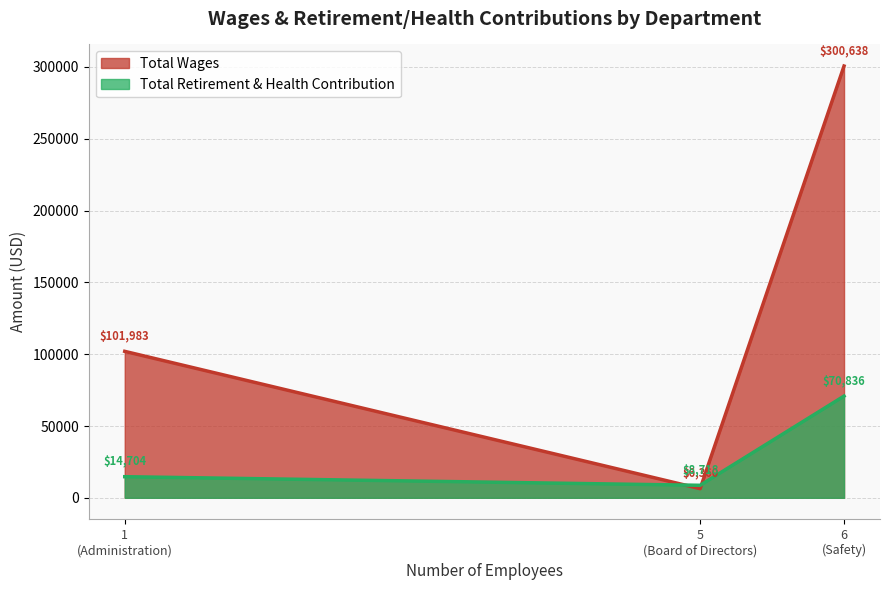

Which series has the widest spread of values?

Total Wages